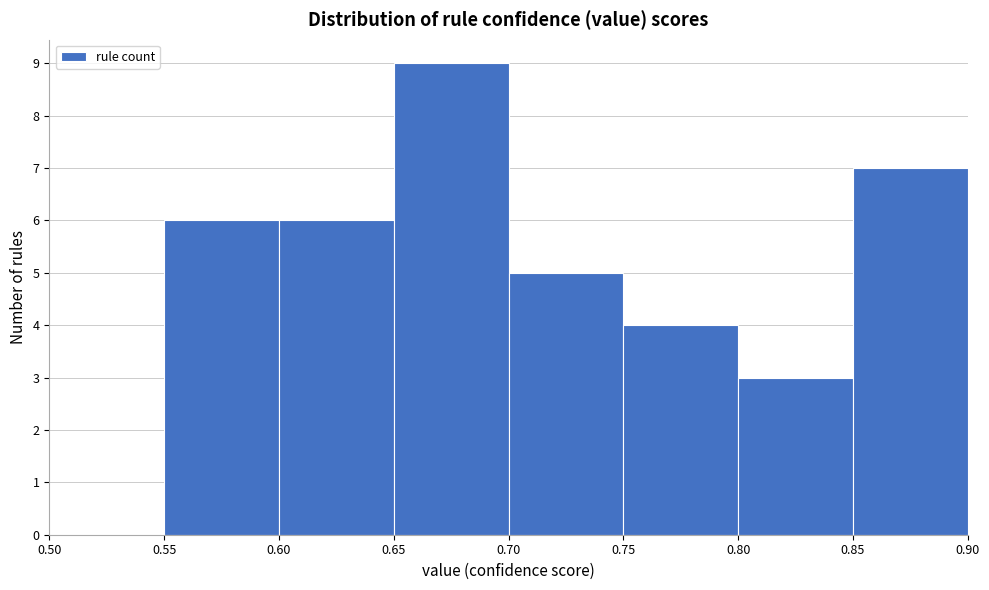

Reading left to right, list every bar in this chart as the range it spans on the x-axis followed by its height. The values are not printed on the chart, so give them approximately, as read against the axis.

0.50 to 0.55: 0
0.55 to 0.60: 6
0.60 to 0.65: 6
0.65 to 0.70: 9
0.70 to 0.75: 5
0.75 to 0.80: 4
0.80 to 0.85: 3
0.85 to 0.90: 7